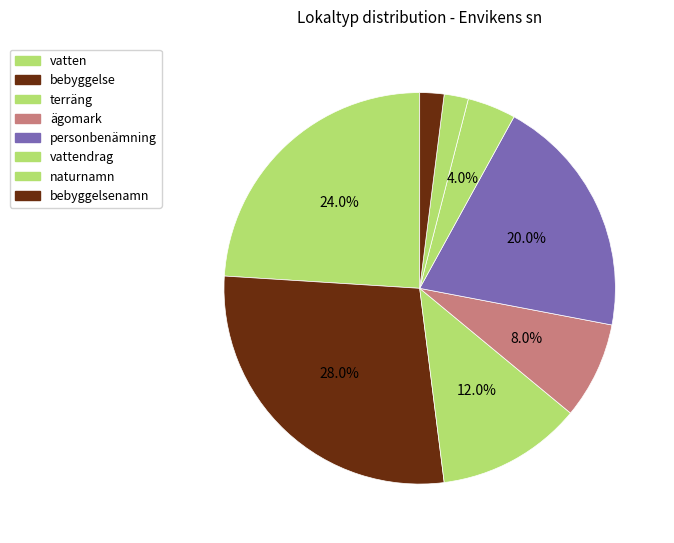

To the nearest percent, what portion does naturnamn represent?

2%